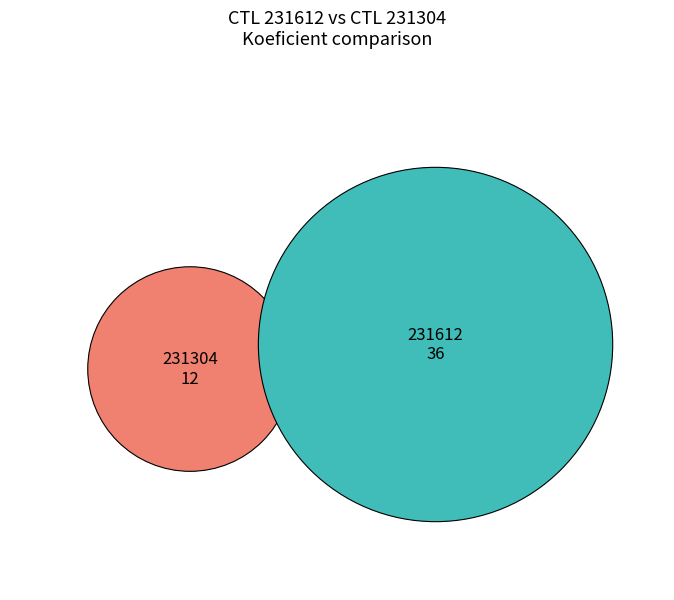

To the nearest percent, what percentage of the pie is 231612?

75%